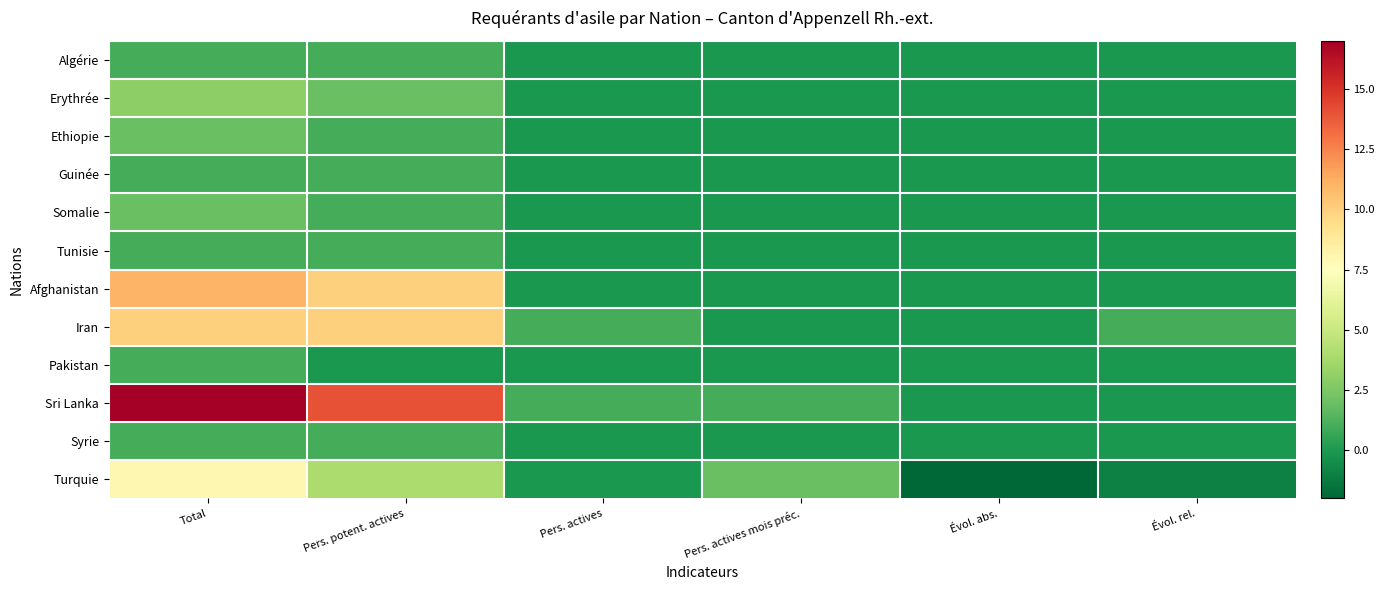

Reading right to left, extract all data points from this chart.

Algérie: Évol. rel.=0	Évol. abs.=0	Pers. actives mois préc.=0	Pers. actives=0	Pers. potent. actives=1	Total=1
Erythrée: Évol. rel.=0	Évol. abs.=0	Pers. actives mois préc.=0	Pers. actives=0	Pers. potent. actives=2	Total=3
Ethiopie: Évol. rel.=0	Évol. abs.=0	Pers. actives mois préc.=0	Pers. actives=0	Pers. potent. actives=1	Total=2
Guinée: Évol. rel.=0	Évol. abs.=0	Pers. actives mois préc.=0	Pers. actives=0	Pers. potent. actives=1	Total=1
Somalie: Évol. rel.=0	Évol. abs.=0	Pers. actives mois préc.=0	Pers. actives=0	Pers. potent. actives=1	Total=2
Tunisie: Évol. rel.=0	Évol. abs.=0	Pers. actives mois préc.=0	Pers. actives=0	Pers. potent. actives=1	Total=1
Afghanistan: Évol. rel.=0	Évol. abs.=0	Pers. actives mois préc.=0	Pers. actives=0	Pers. potent. actives=10	Total=11
Iran: Évol. rel.=1	Évol. abs.=0	Pers. actives mois préc.=0	Pers. actives=1	Pers. potent. actives=10	Total=10
Pakistan: Évol. rel.=0	Évol. abs.=0	Pers. actives mois préc.=0	Pers. actives=0	Pers. potent. actives=0	Total=1
Sri Lanka: Évol. rel.=0	Évol. abs.=0	Pers. actives mois préc.=1	Pers. actives=1	Pers. potent. actives=14	Total=17
Syrie: Évol. rel.=0	Évol. abs.=0	Pers. actives mois préc.=0	Pers. actives=0	Pers. potent. actives=1	Total=1
Turquie: Évol. rel.=-1	Évol. abs.=-2	Pers. actives mois préc.=2	Pers. actives=0	Pers. potent. actives=4	Total=8